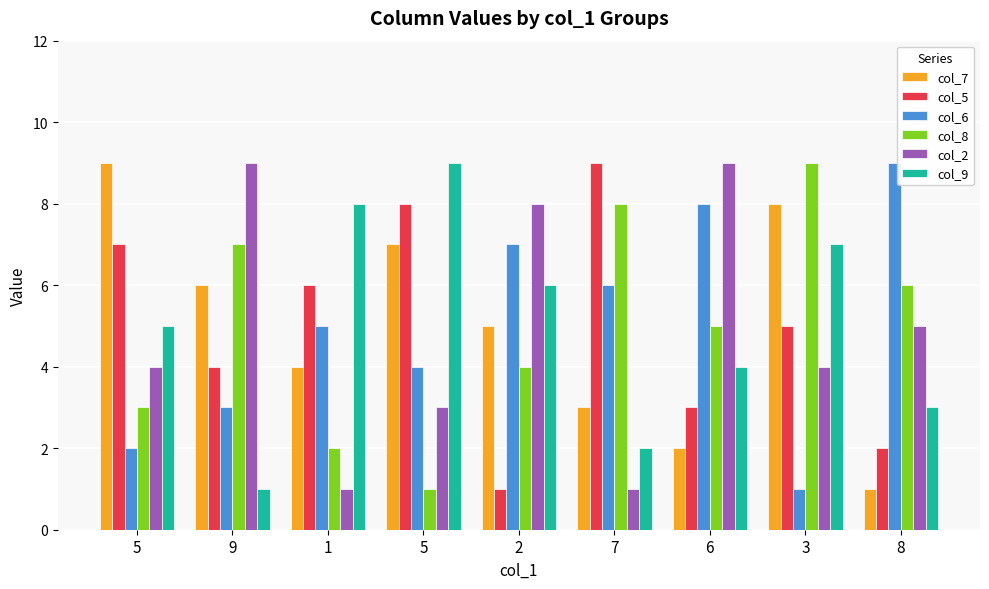

At which label does col_5 first exceed 5?

5